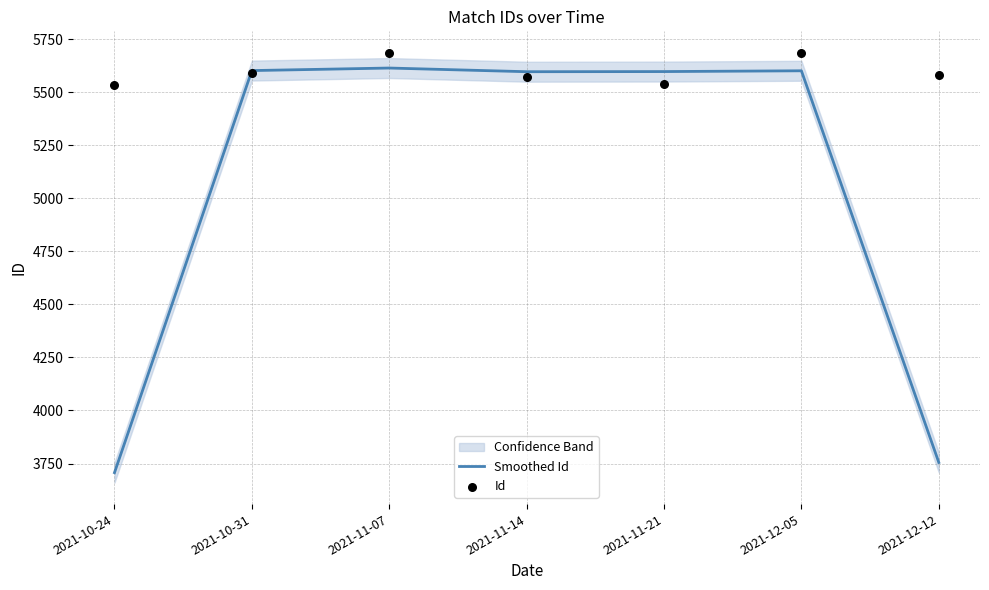

Is the value of Id at 2021-12-12 greater than the value of Smoothed Id at 2021-12-05?

No